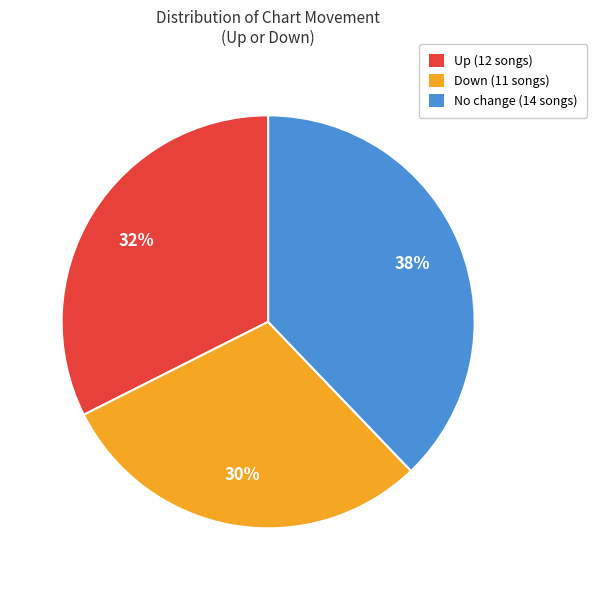

The Down (11 songs) slice represents 23% of the pie. True or false?

False